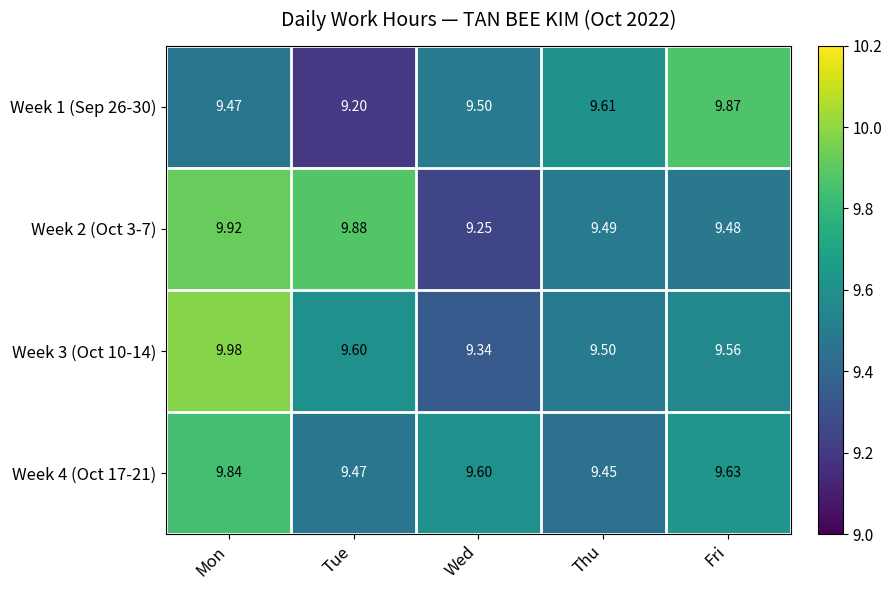

Rank the series at Mon from highest to lowest value.

Week 3 (Oct 10-14), Week 2 (Oct 3-7), Week 4 (Oct 17-21), Week 1 (Sep 26-30)